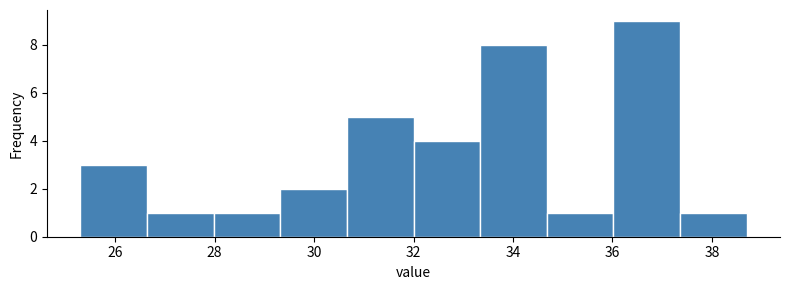

Reading left to right, transcribe this chart: for each bar, give the range it covers on the x-axis and its height. Neither the bar edges nor the heights are printed on the chart, so give them approximately, as read against the axes.

25.30 to 26.64: 3
26.64 to 27.98: 1
27.98 to 29.32: 1
29.32 to 30.66: 2
30.66 to 32.00: 5
32.00 to 33.34: 4
33.34 to 34.68: 8
34.68 to 36.02: 1
36.02 to 37.36: 9
37.36 to 38.70: 1